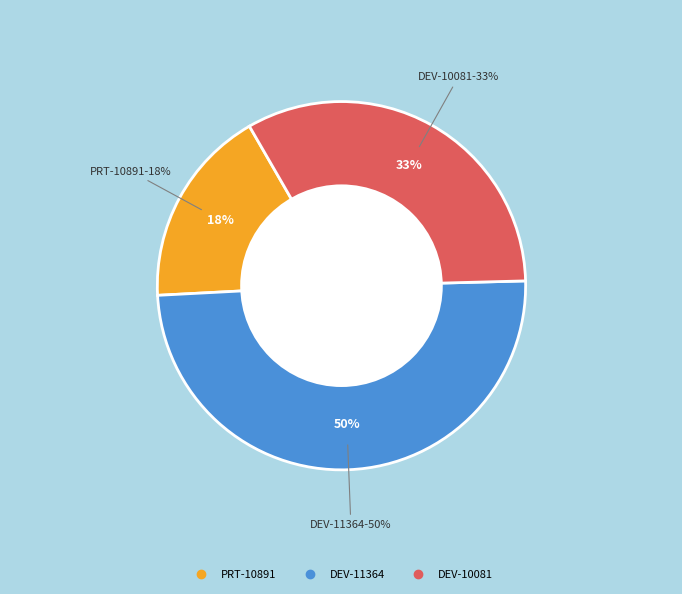

True or false: PRT-10891 accounts for 18% of the total.

True